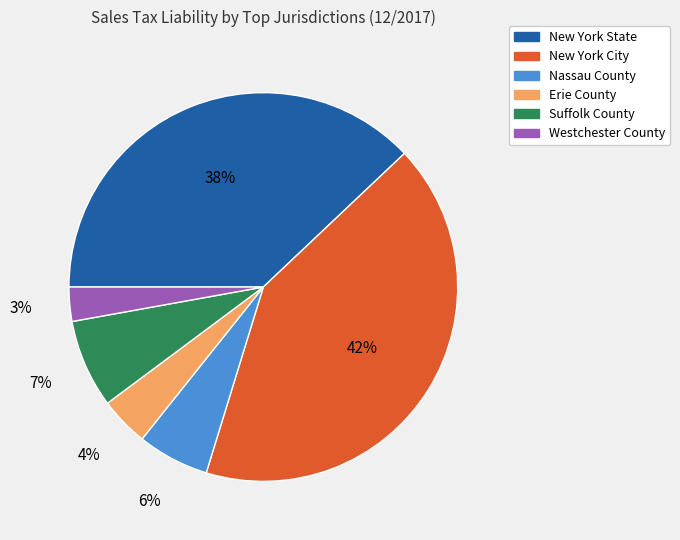

To the nearest percent, what percentage of the pie is Westchester County?

3%